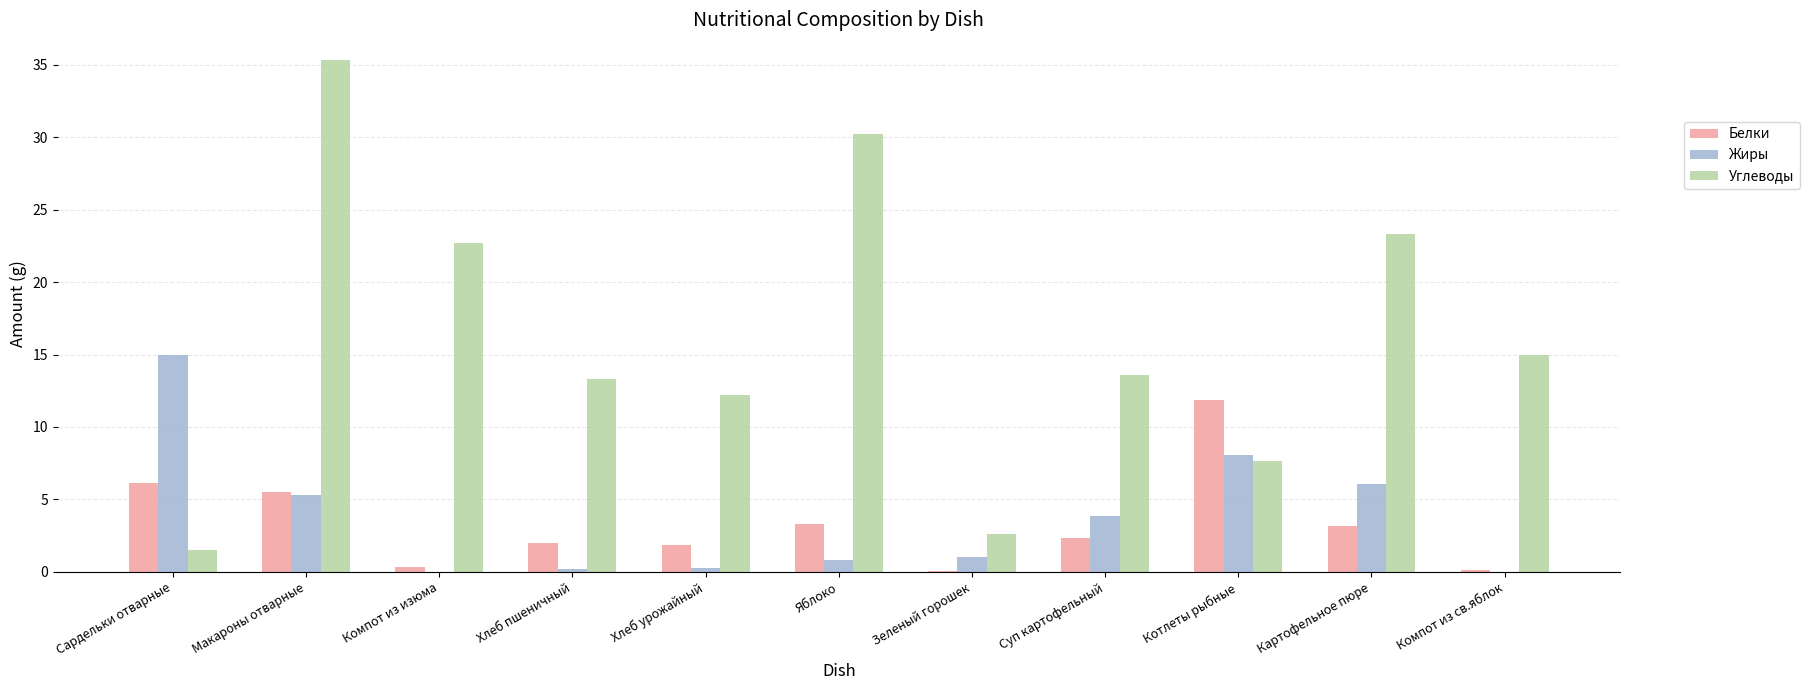

At which category does the chart reach its peak across all series?

Макароны отварные